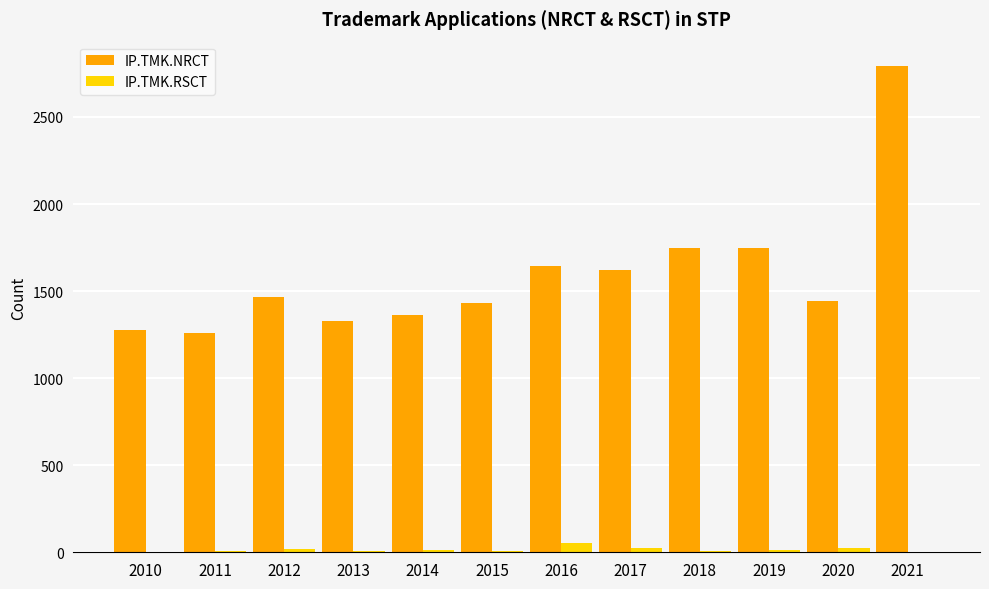

Is it true that IP.TMK.RSCT equals 19 at 2012?

True